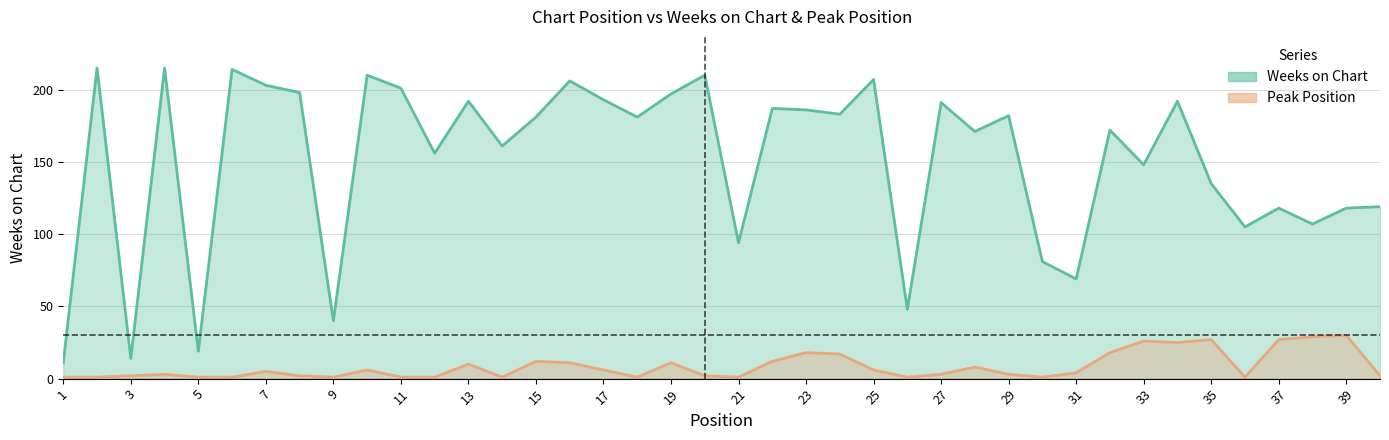

At which category is the sum across all series the highest?

4